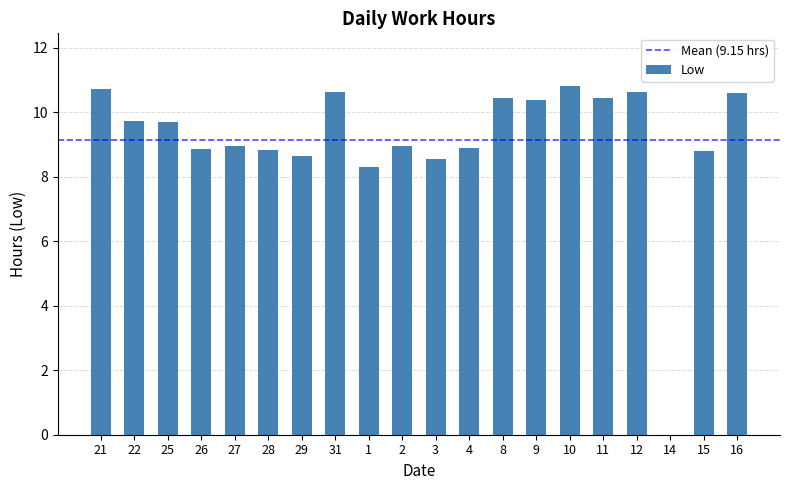

What is the sum of the values at 11 and 16?

21.1